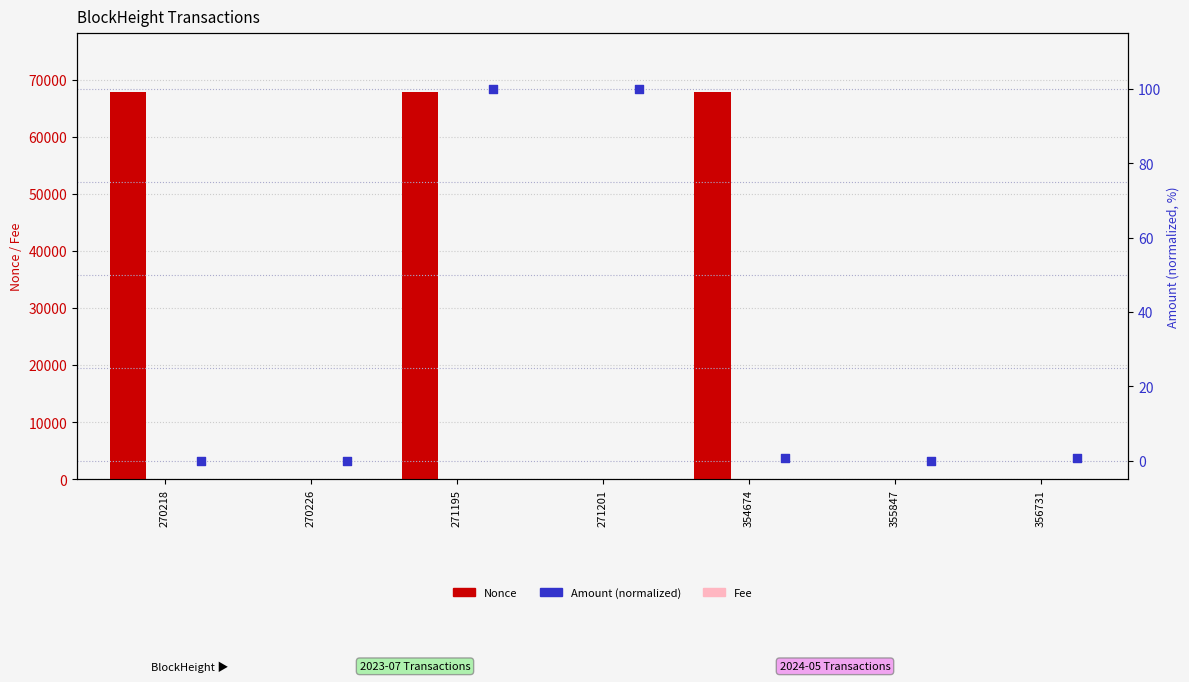

Is the value of Amount (normalized) at 356731 greater than the value of Nonce at 355847?

No